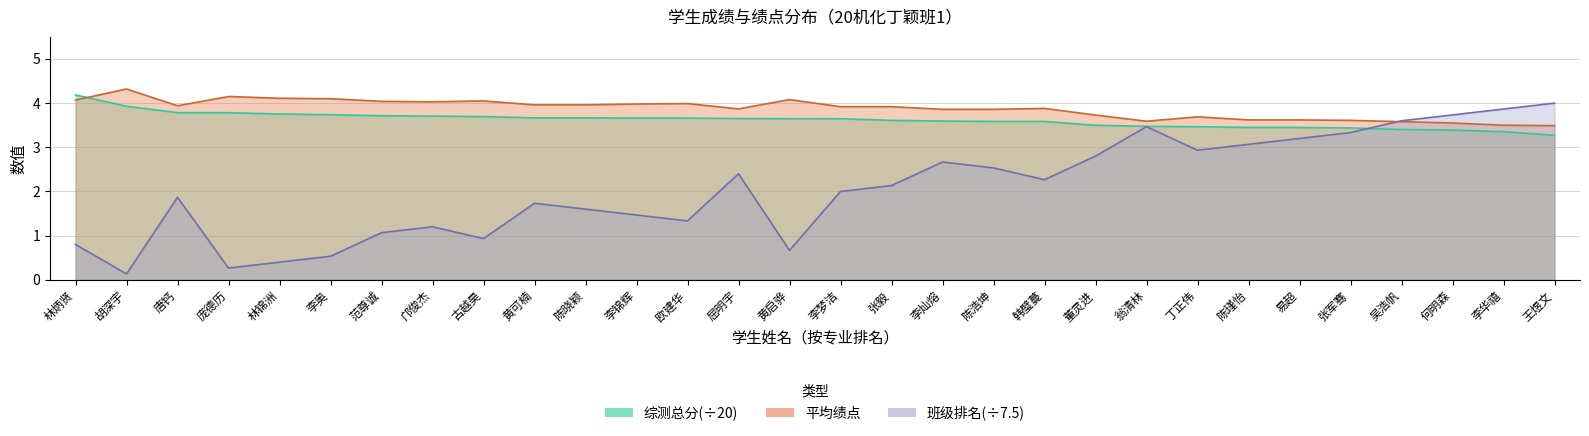

Count the number of data series in this chart.

3